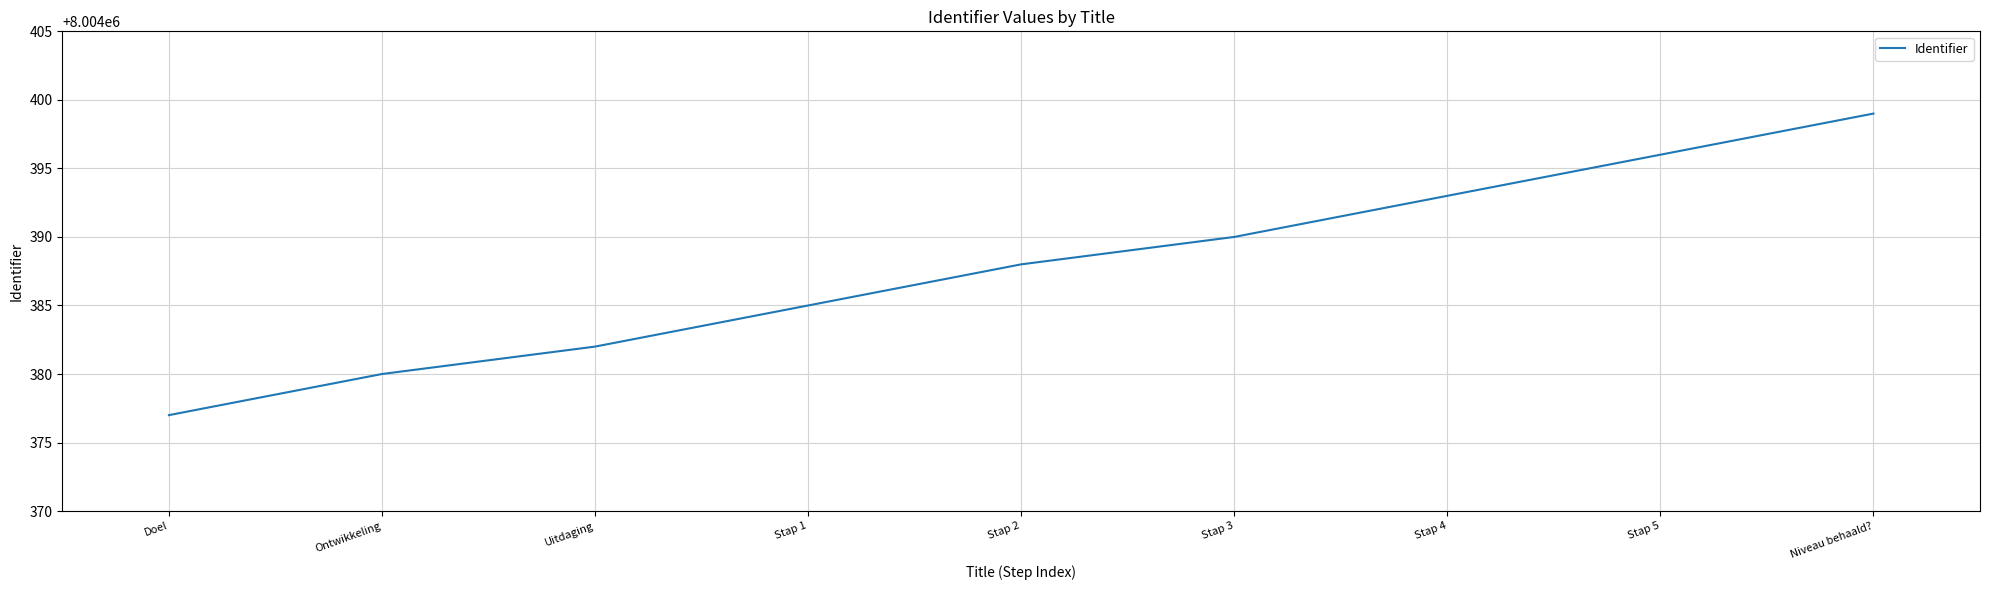

Reading right to left, transcribe all the data shown in this chart.

8004399	8004396	8004393	8004390	8004388	8004385	8004382	8004380	8004377